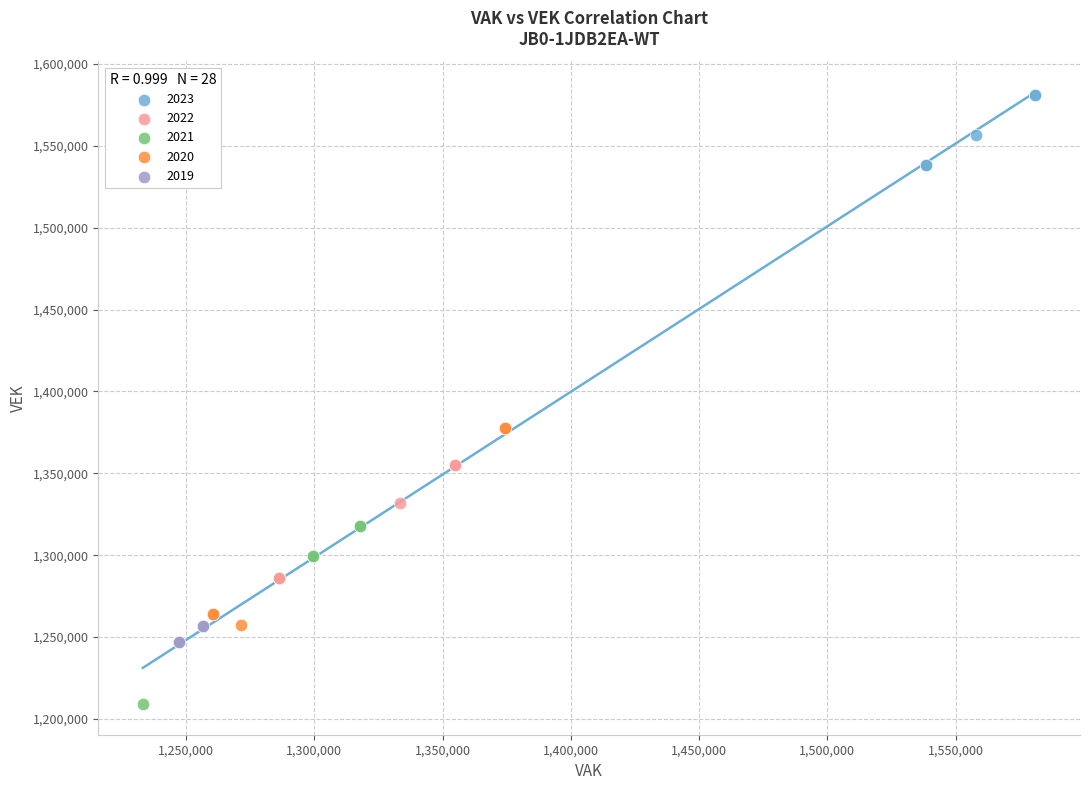

Which series has the widest spread of Y values?

2020